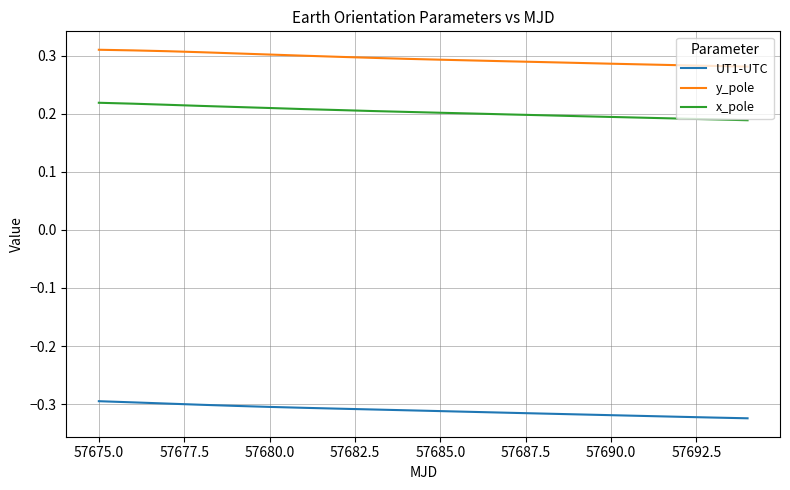

Which series has the largest total across all categories?

y_pole